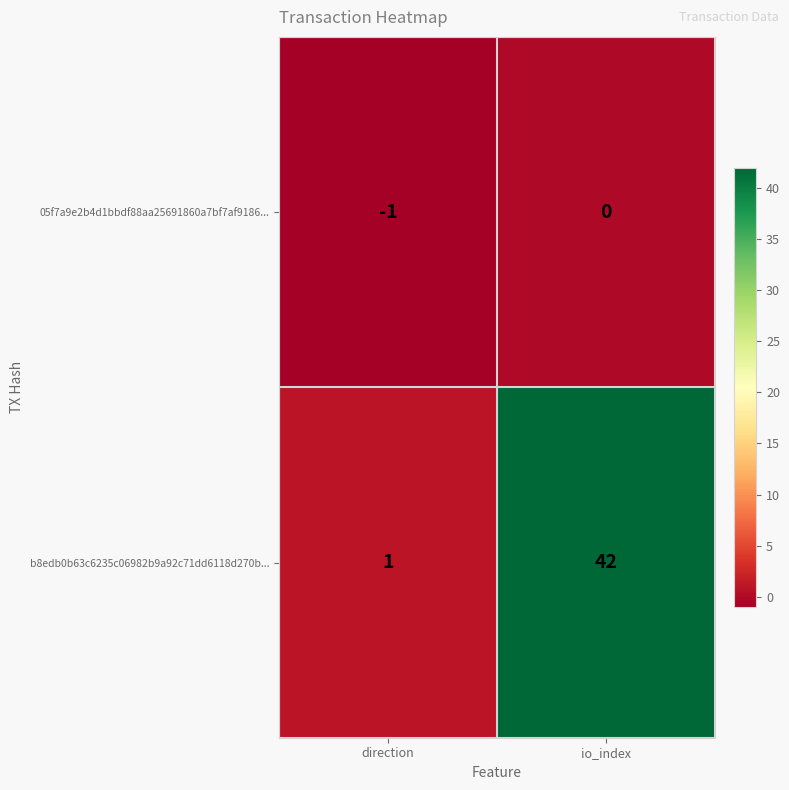

What is the sum of the b8edb0b63c6235c06982b9a92c71dd6118d270b... values at direction and io_index?

43